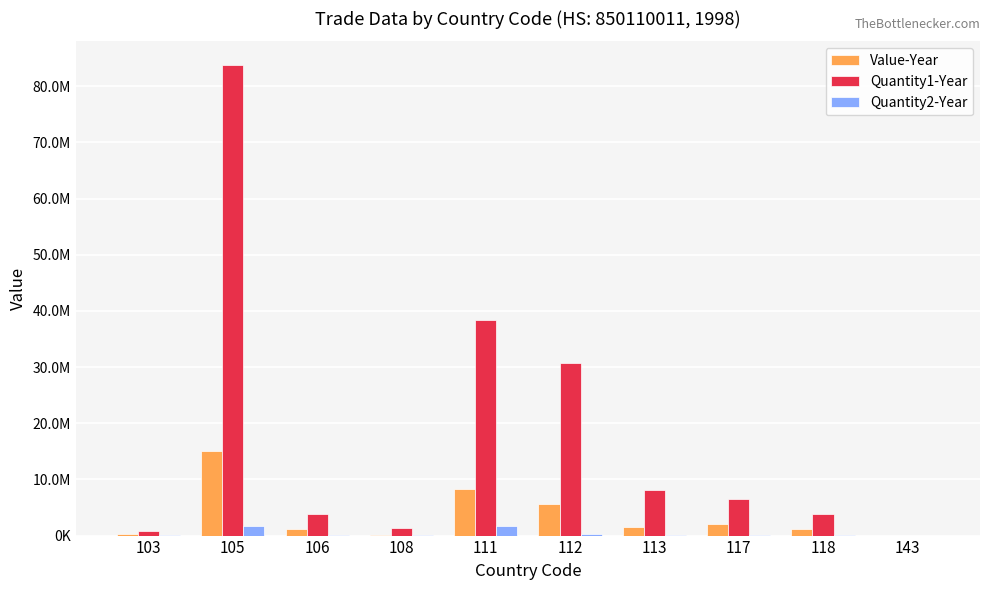

Are the bars horizontal?

No